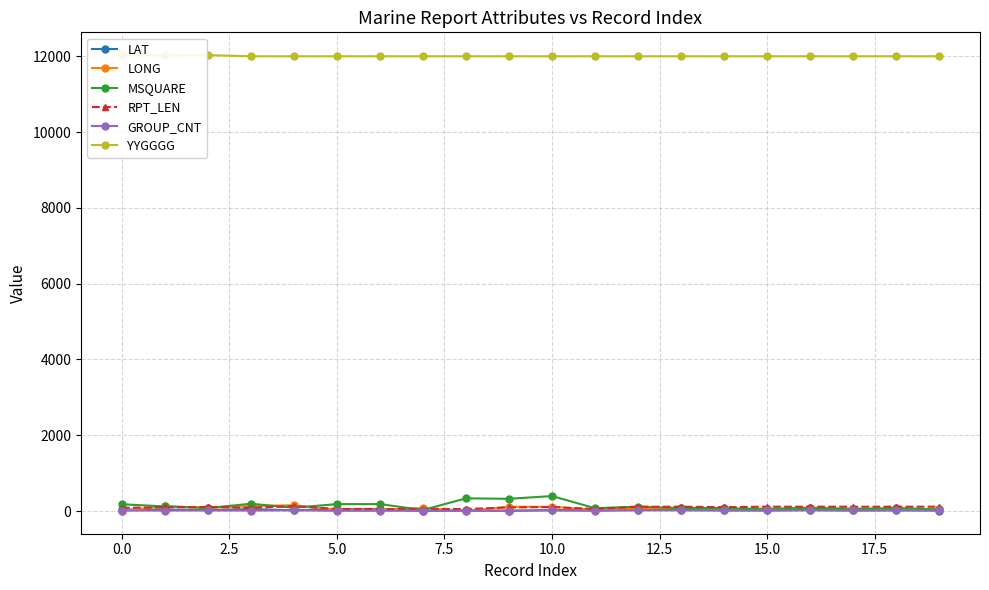

At how many categories does at least one series exceed 9108?

20